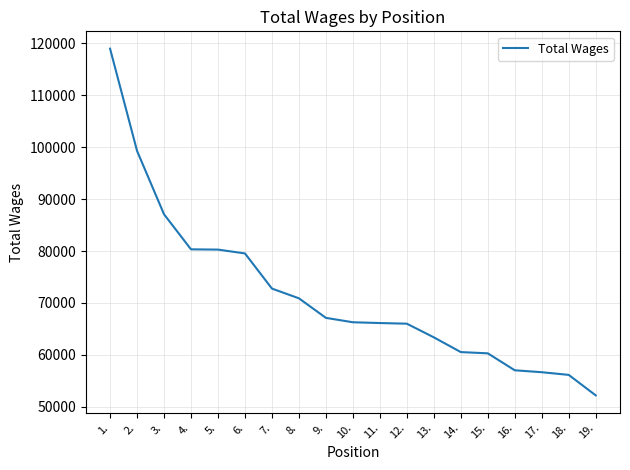

What is the smallest value displayed?

52192